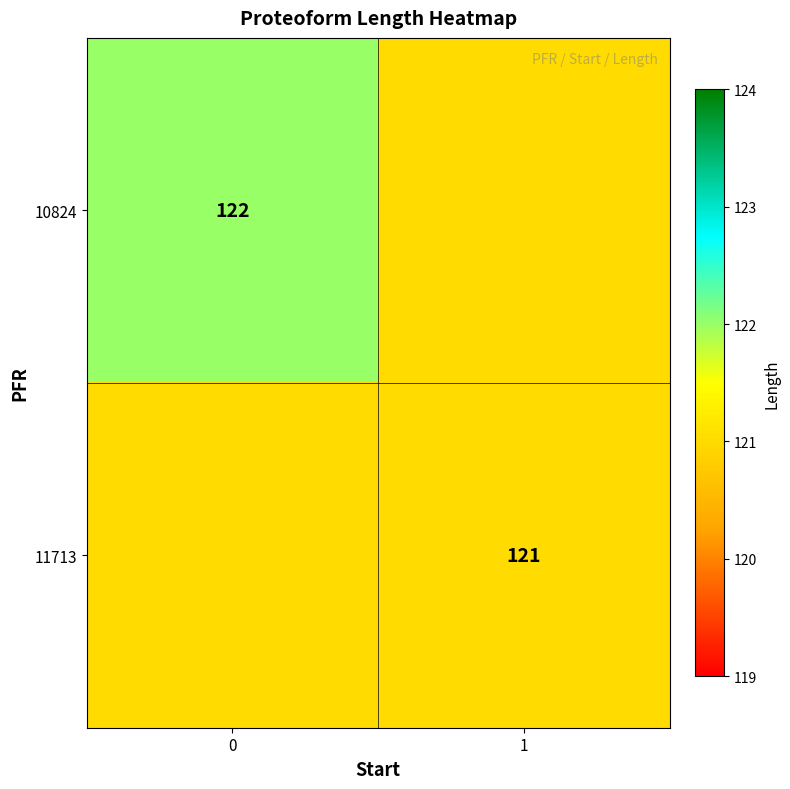

What is the maximum value shown in the chart?

122